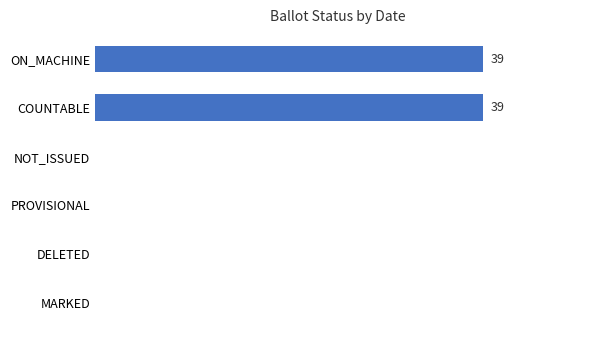

Which series has the largest total across all categories?

ON_MACHINE